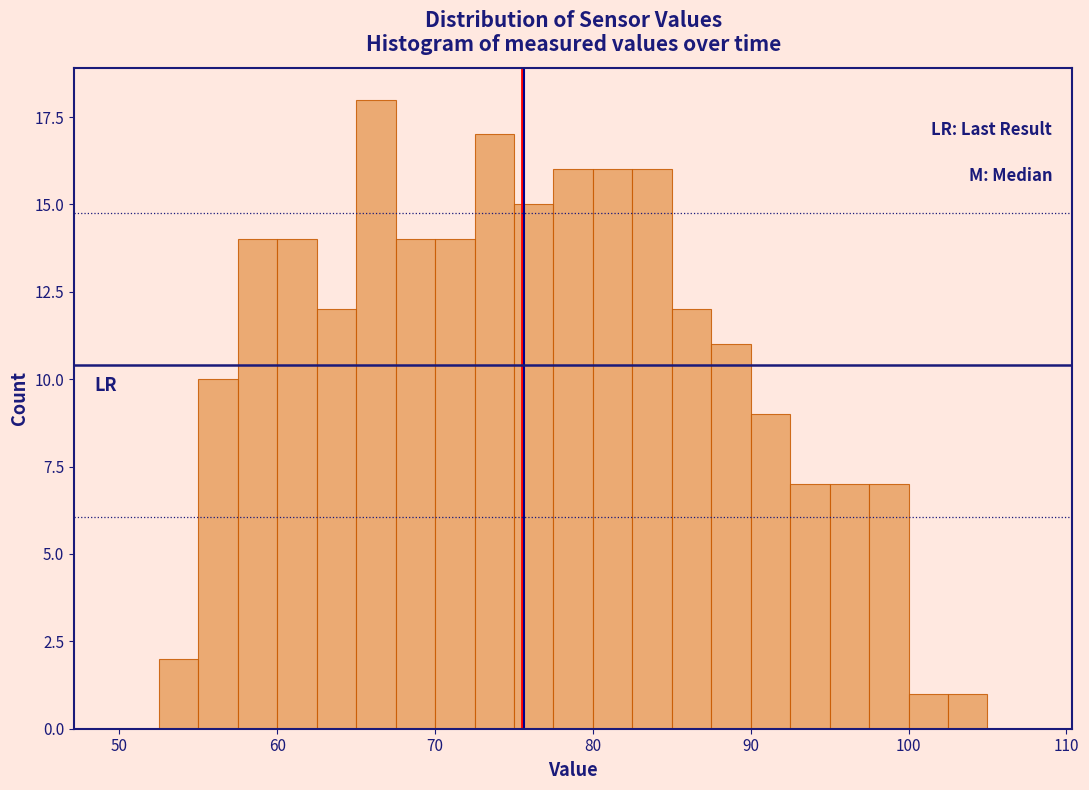

Around what value on the x-axis is the tallest bar? Give the approximate position of its centre, as read against the axis.

66